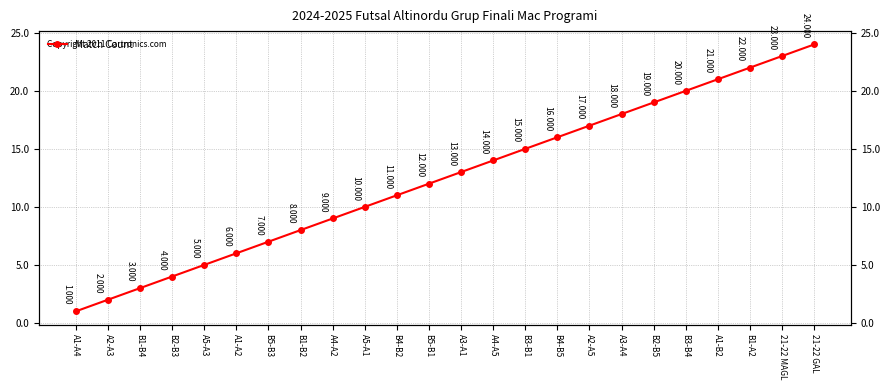

The chart shows a value of 13 at A3-A1. True or false?

True